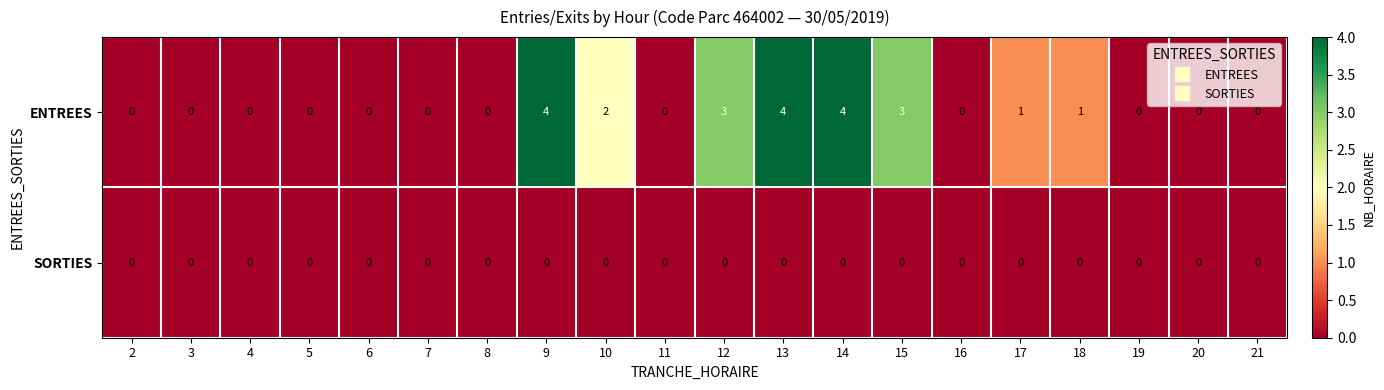

True or false: ENTREES has a value of -3 at 11.

False